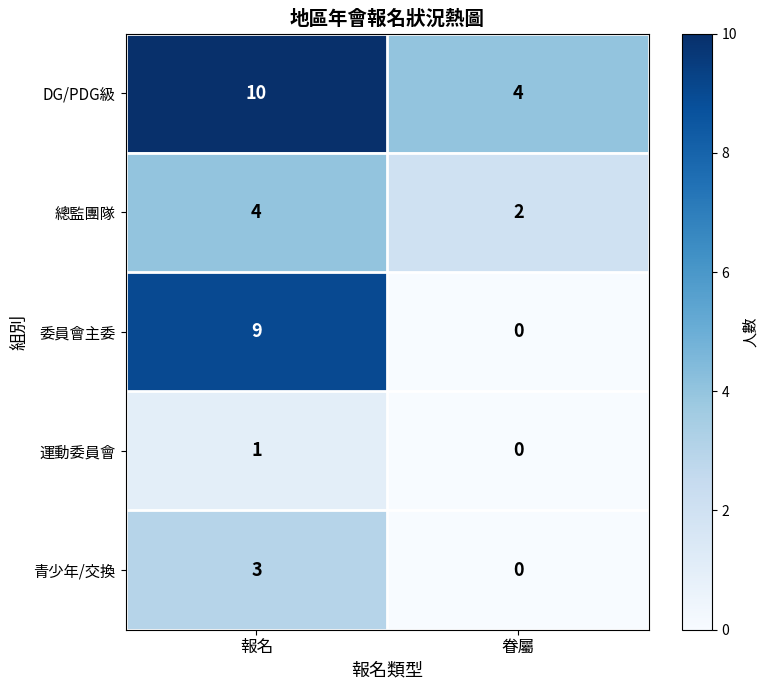

What is the spread (max minus min) of values at 報名?

9